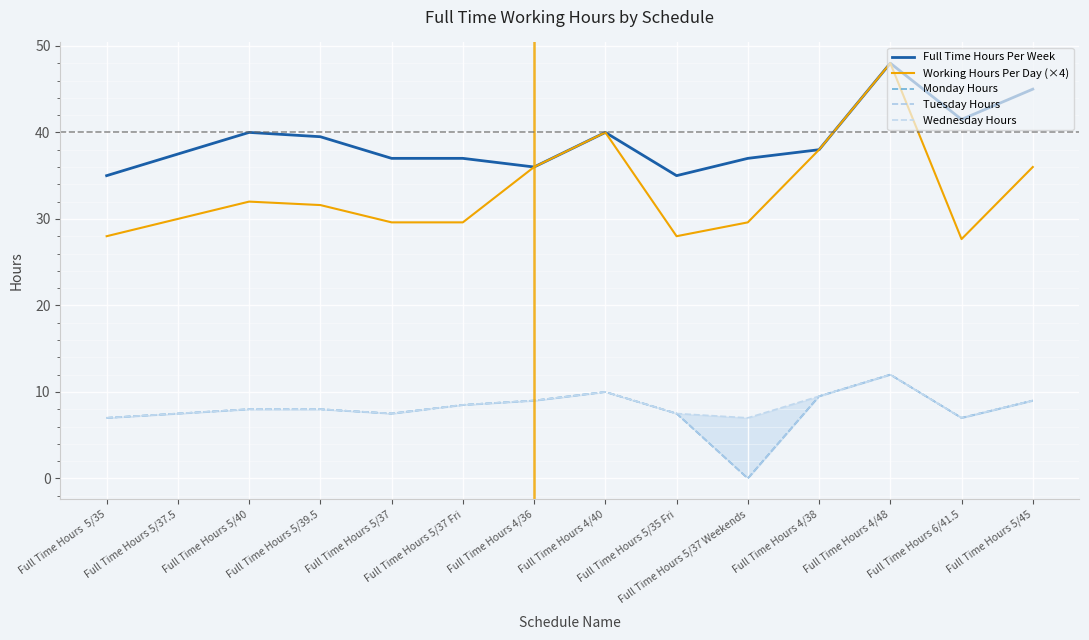

True or false: Wednesday Hours has a value of 10.0 at Full Time Hours 4/40.

True